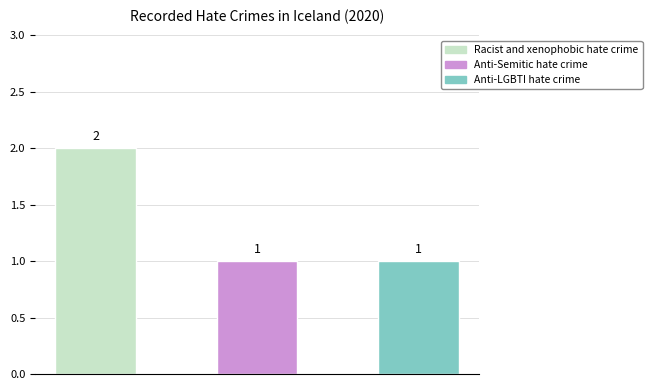

List the labels in order of value, largest first.

Racist and xenophobic hate crime, Anti-Semitic hate crime, Anti-LGBTI hate crime